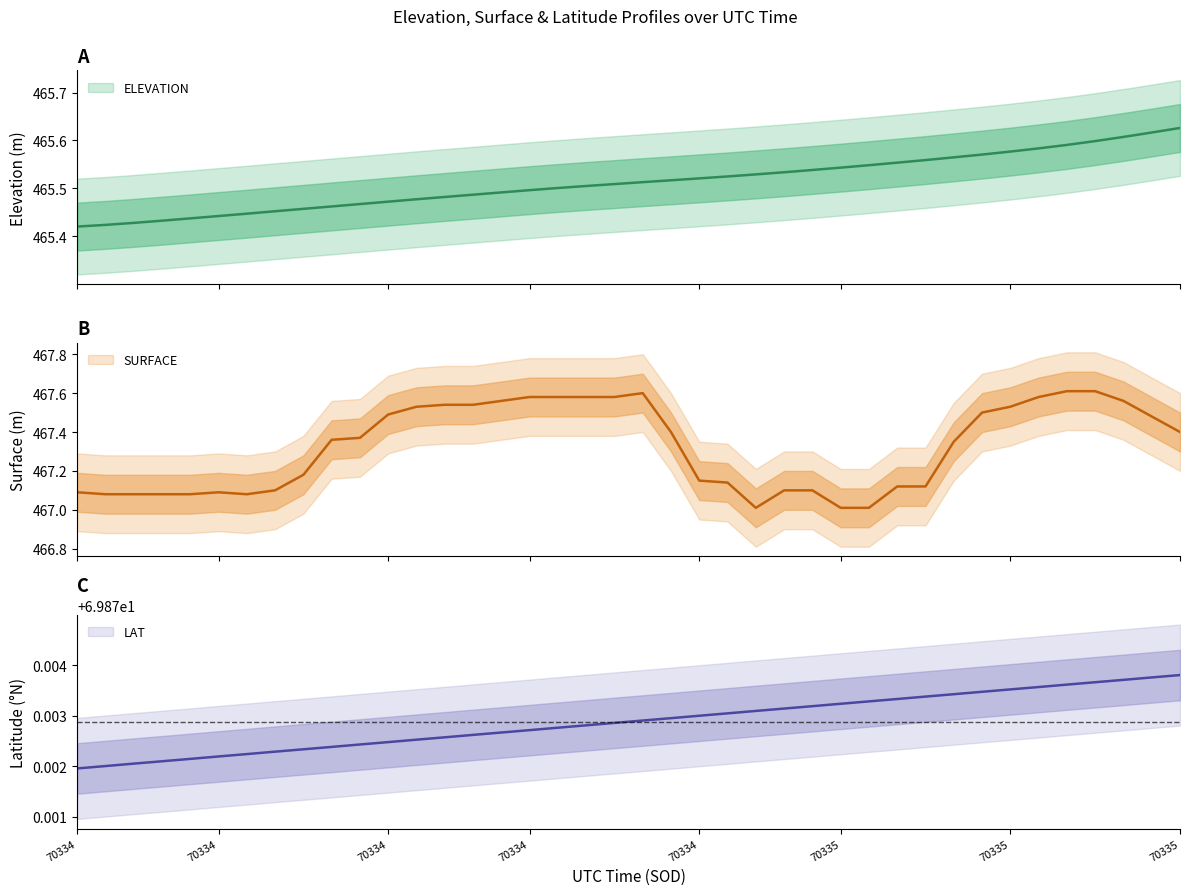

At which label does LAT reach its peak?

70335